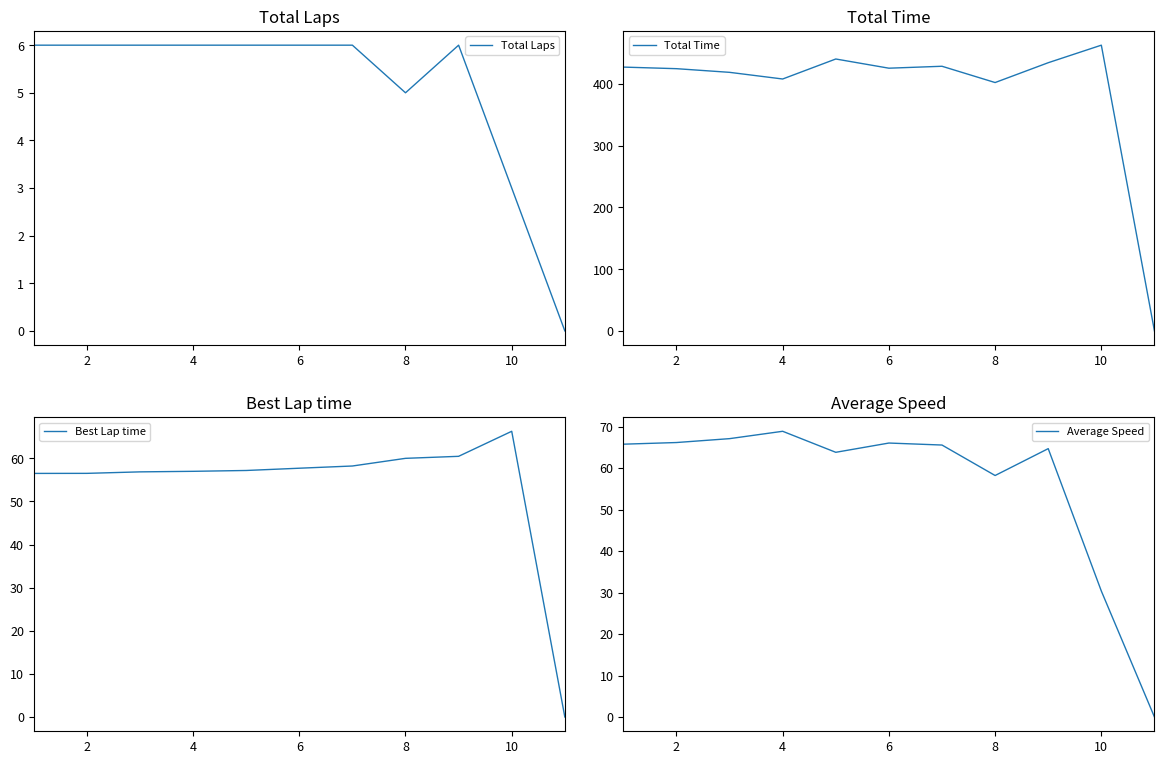

How many data points in Total Laps are less than 6?

3